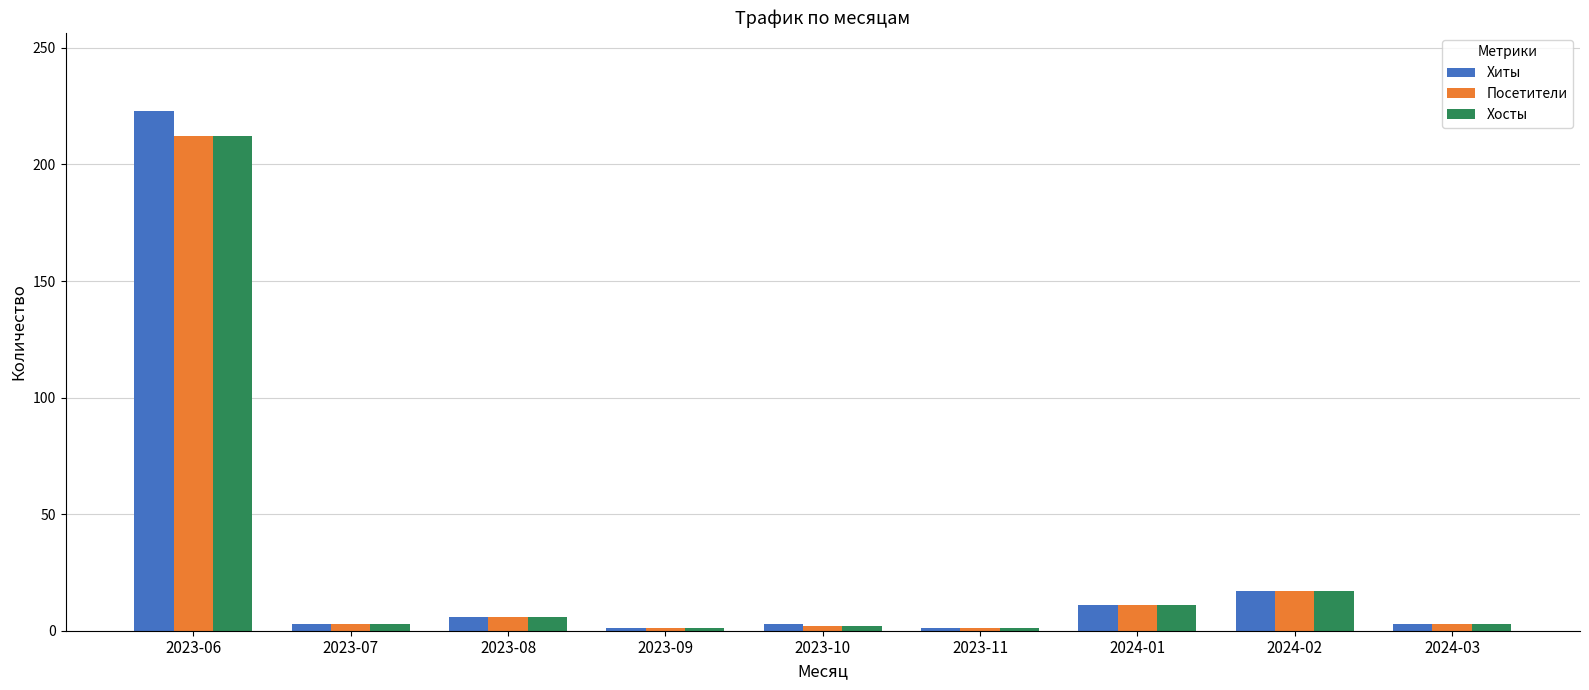

What is the minimum value shown in the chart?

1